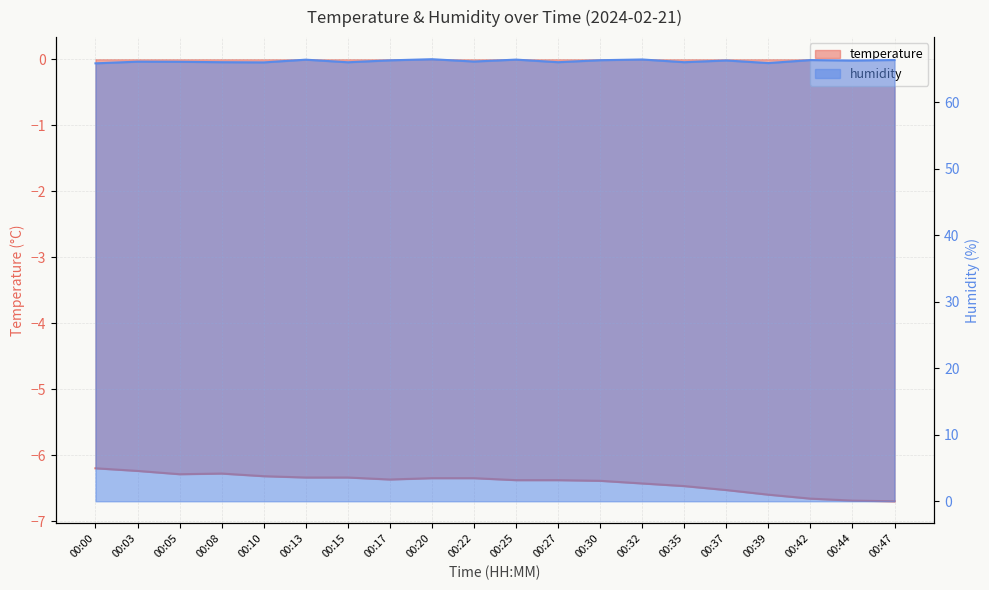

The value of temperature at 00:32 is -11.5. True or false?

False